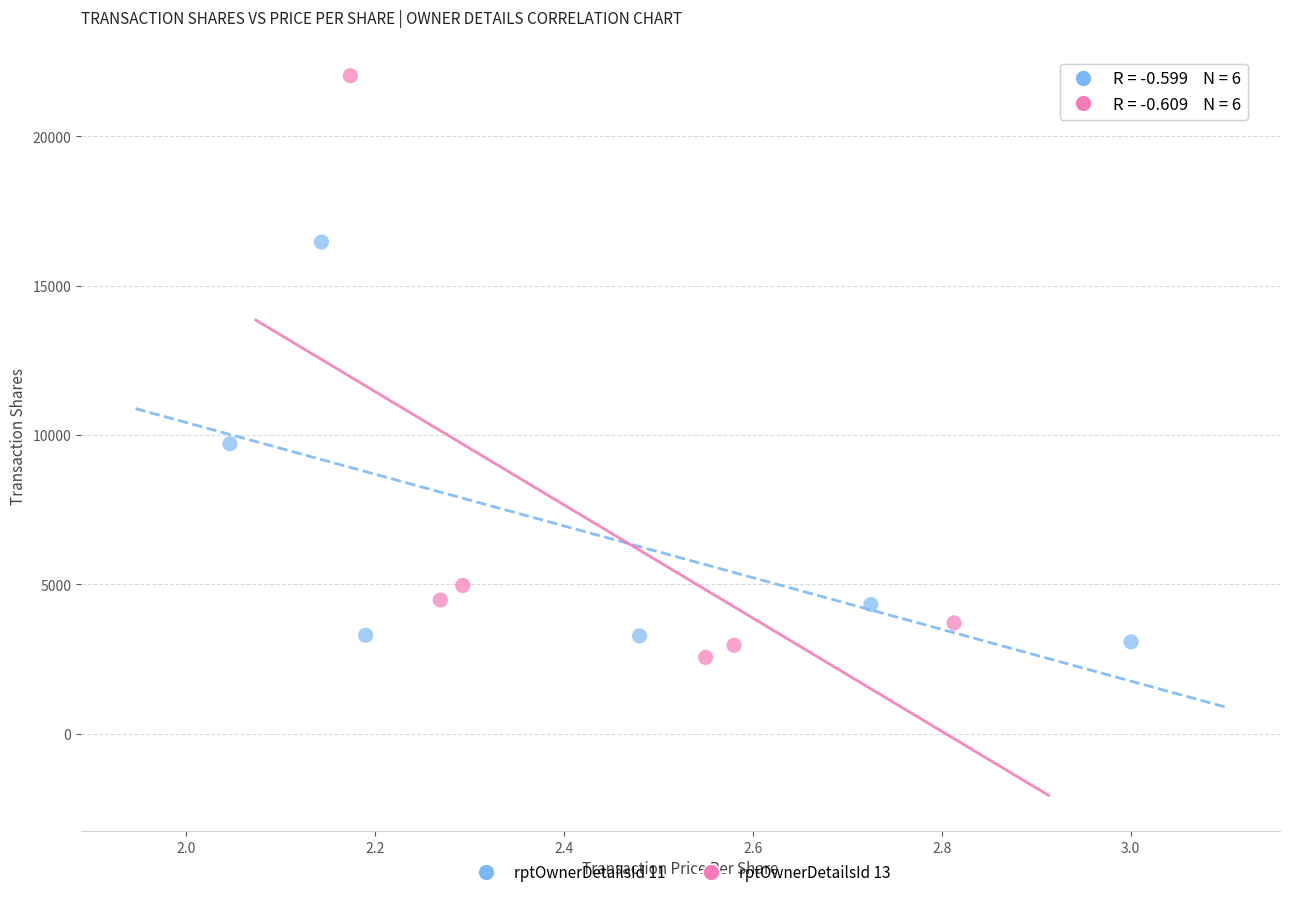

Which series reaches the maximum Y coordinate?

rptOwnerDetailsId 13